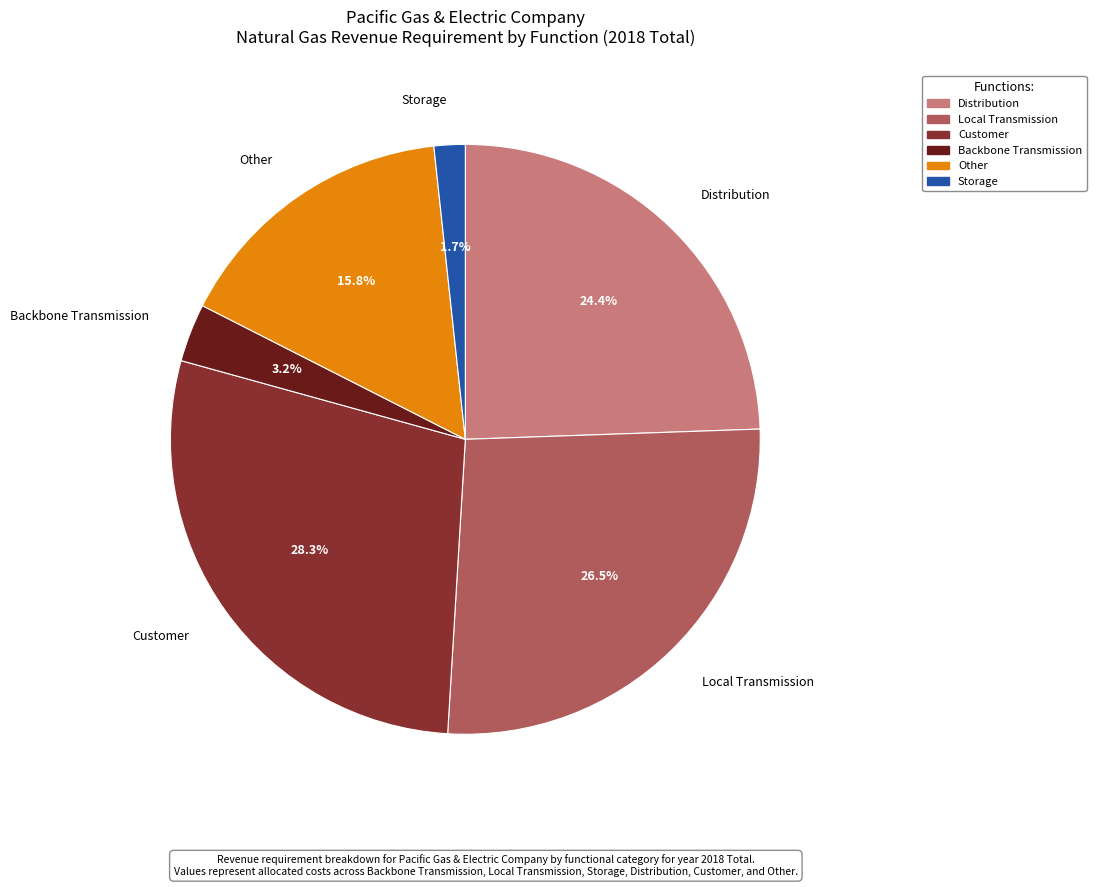

Which category has the biggest portion of the pie?

Customer